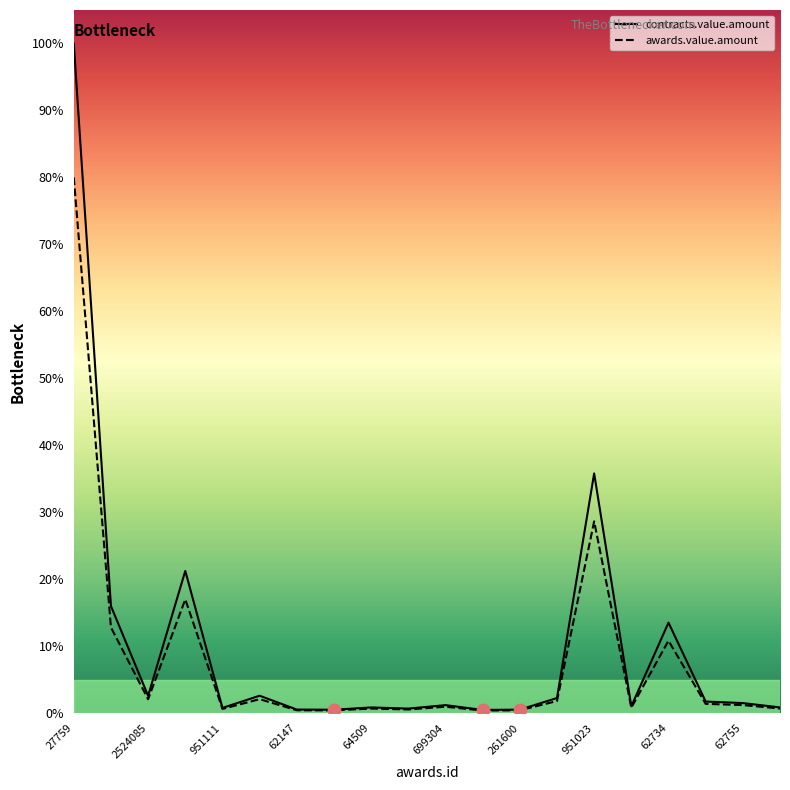

Which series has the largest total across all categories?

contracts.value.amount